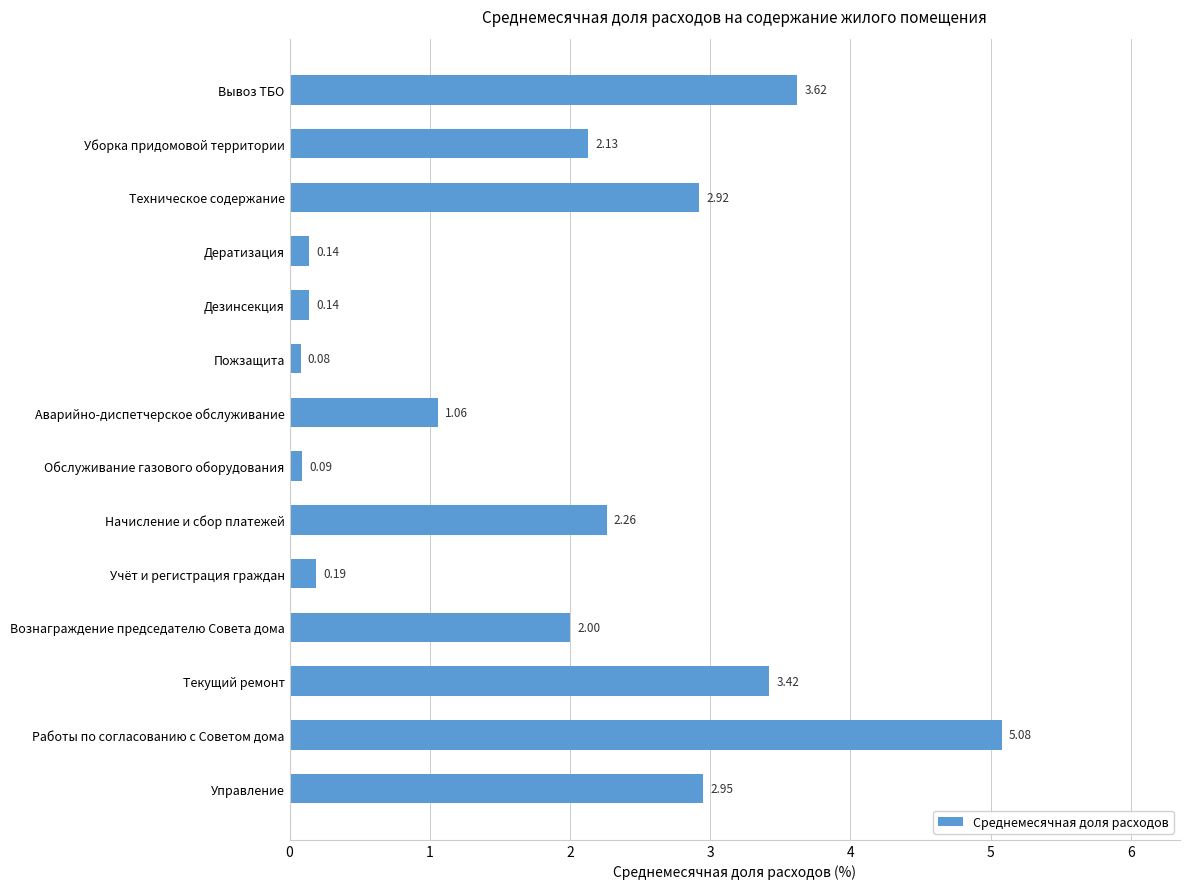

At which label is the value closest to 2?

Вознаграждение председателю Совета дома